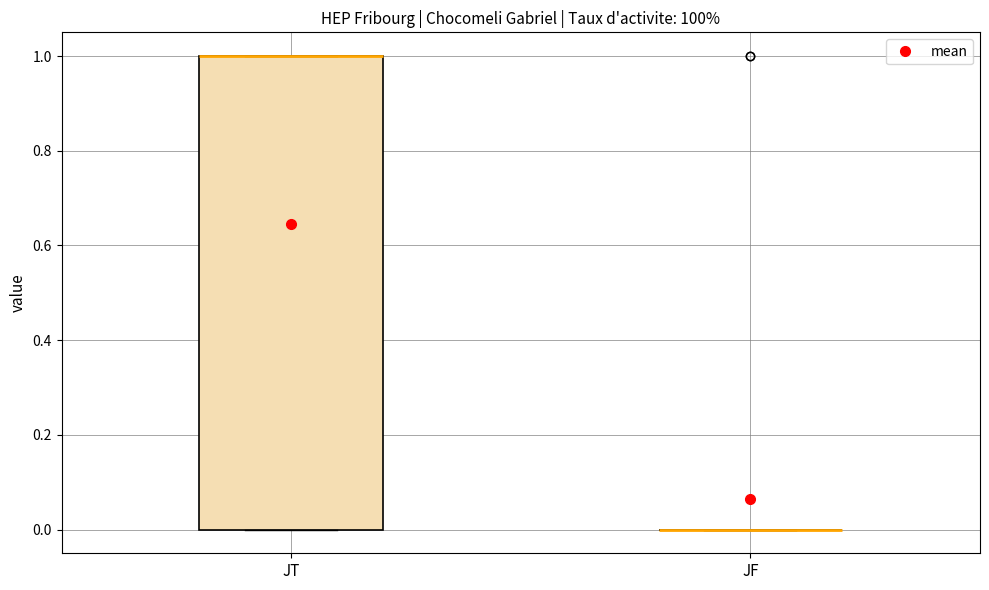

Reading left to right, read every box against the y-axis: the position of its median line, the range the box covers, and the ends of its whiskers. The values are not printed on the chart, so give them approximately, as read against the axis.

JT: median 1 (drawn on the box's upper edge), box 0 to 1, whiskers 0 to 1
JF: box collapsed to a line at 0, whiskers 0 to 0